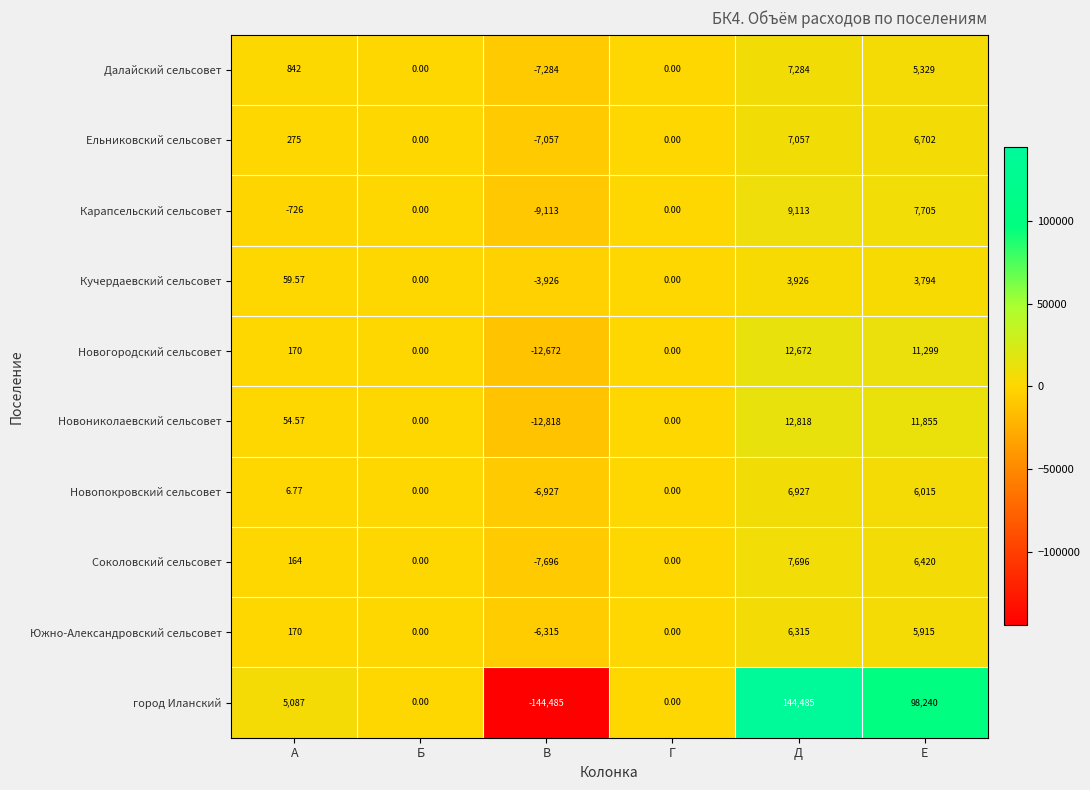

Which label corresponds to the largest value in the chart?

Д